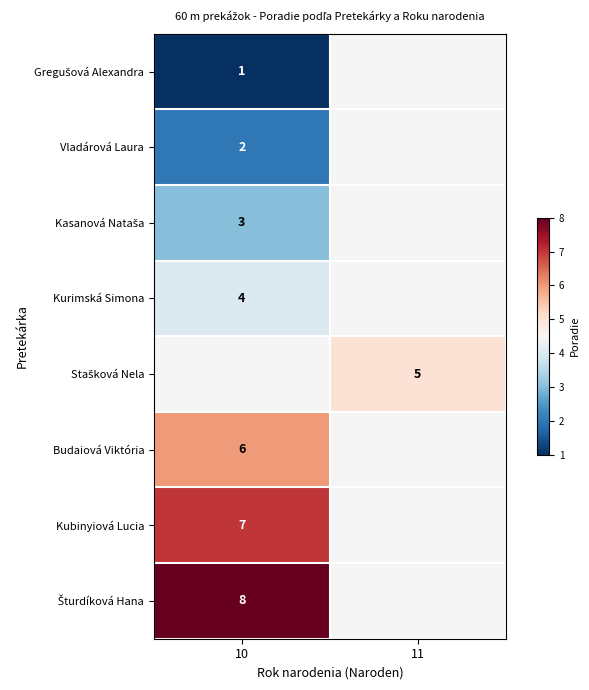

At how many categories does at least one series exceed 5?

1